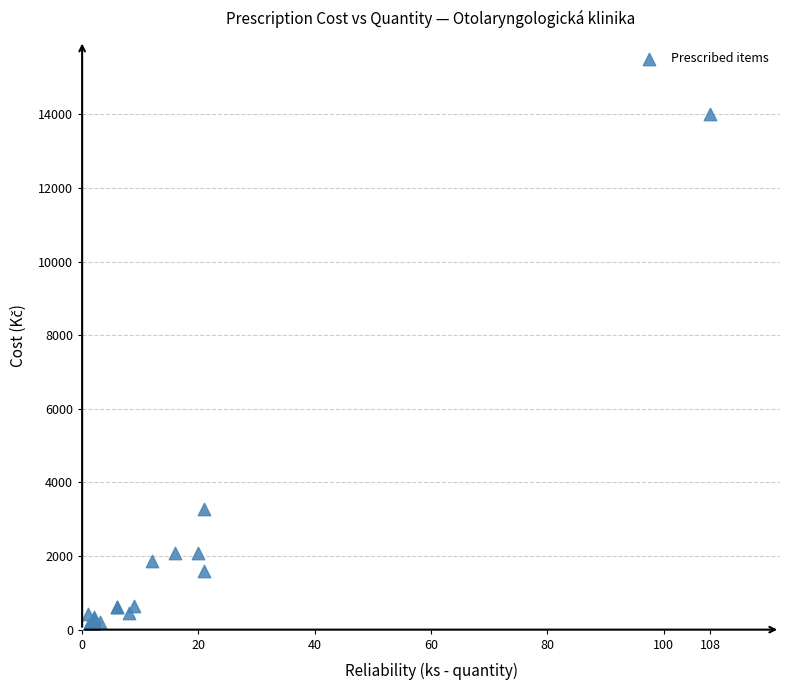

What Y value in the scatter plot is closest to 7019?

3269.7